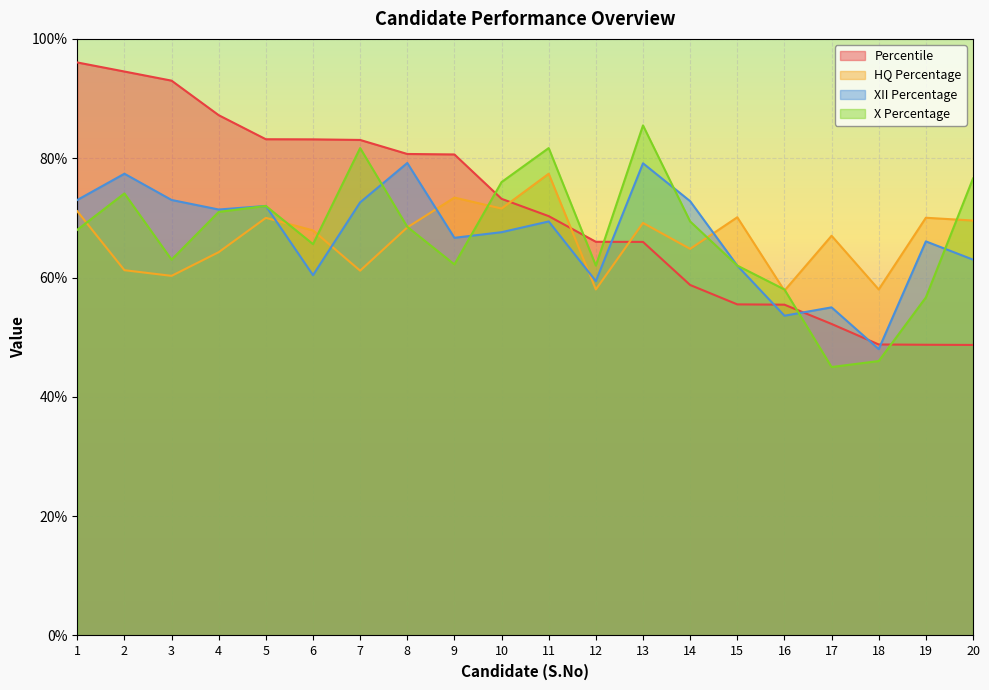

List the labels in order of HQ Percentage value, largest first.

11, 9, 10, 1, 15, 19, 5, 20, 13, 8, 6, 17, 14, 4, 2, 7, 3, 12, 18, 16